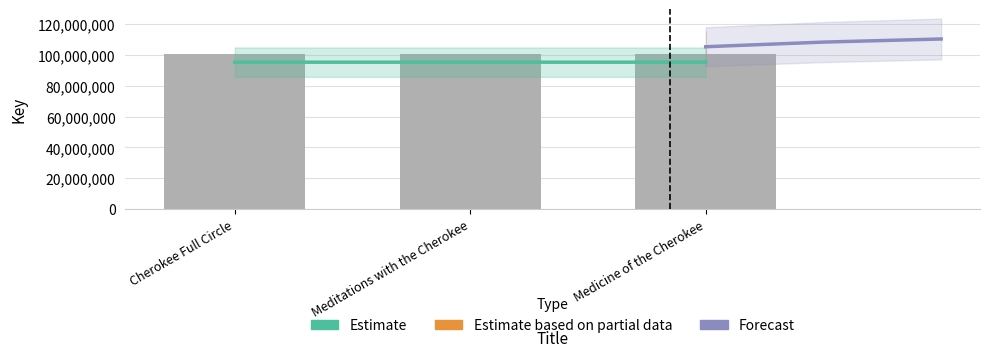

Is it true that Key equals 100434434.0 at Cherokee Full Circle?

True